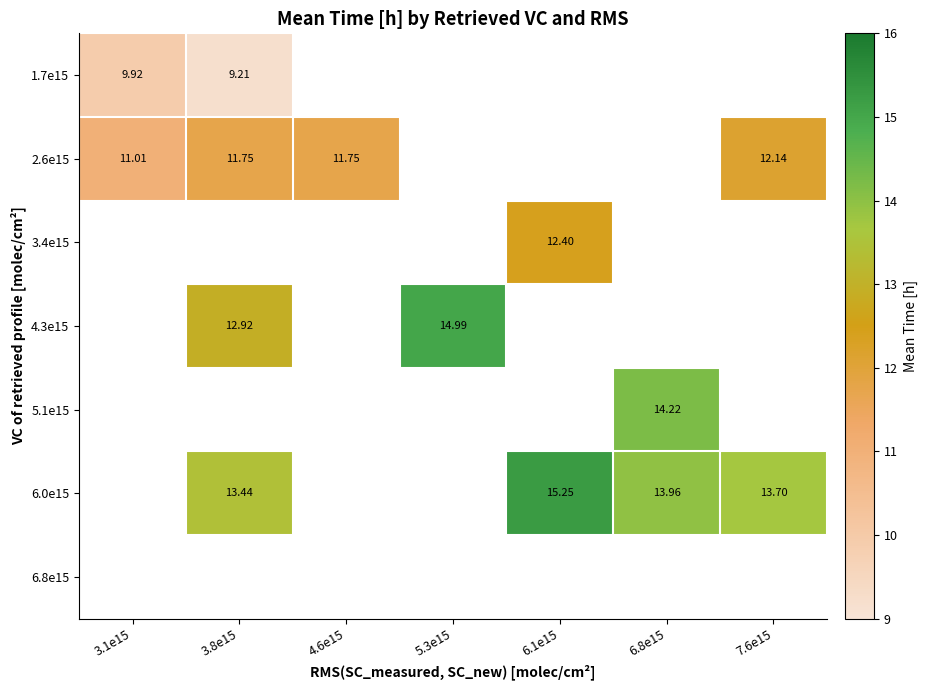

Which label corresponds to the largest value in the chart?

6.1e15